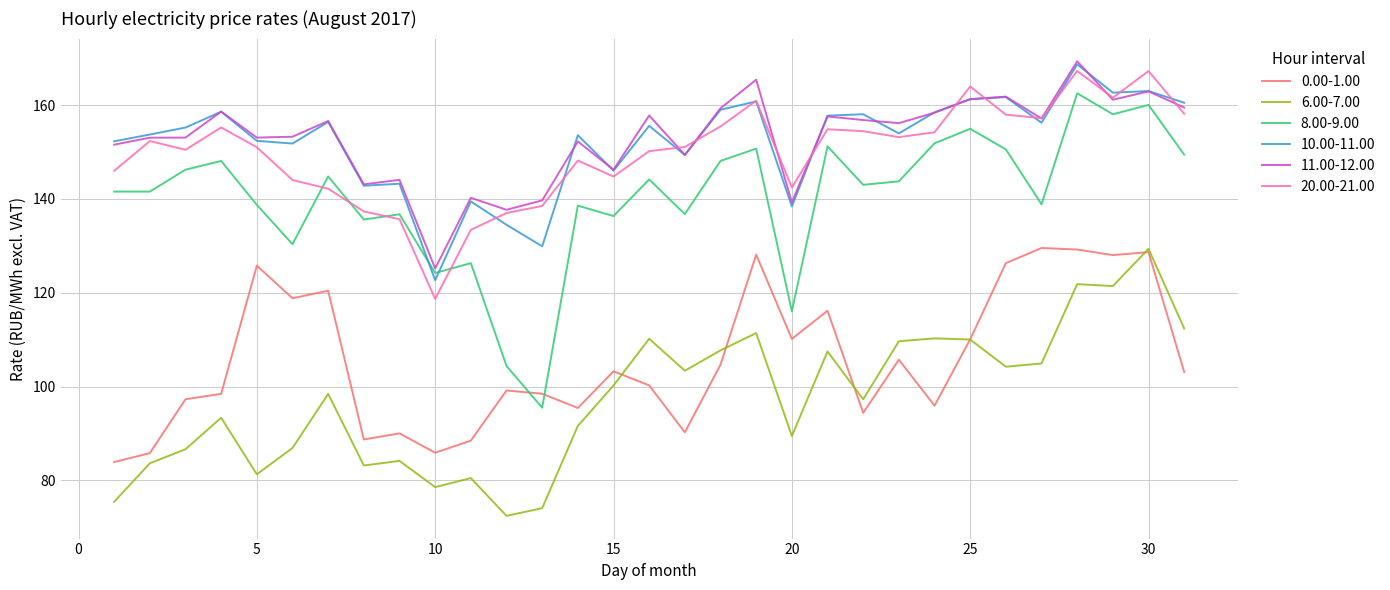

What is the highest value of the 8.00-9.00 series?

162.5